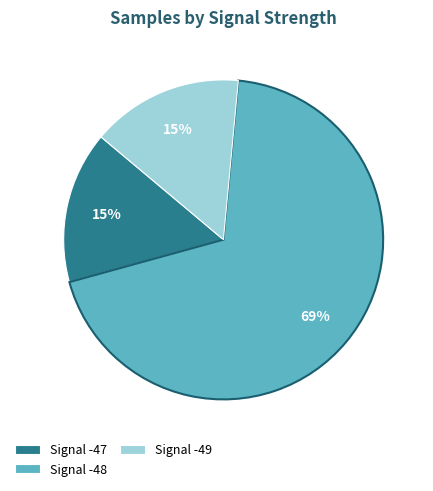

Count the number of slices in the pie.

3